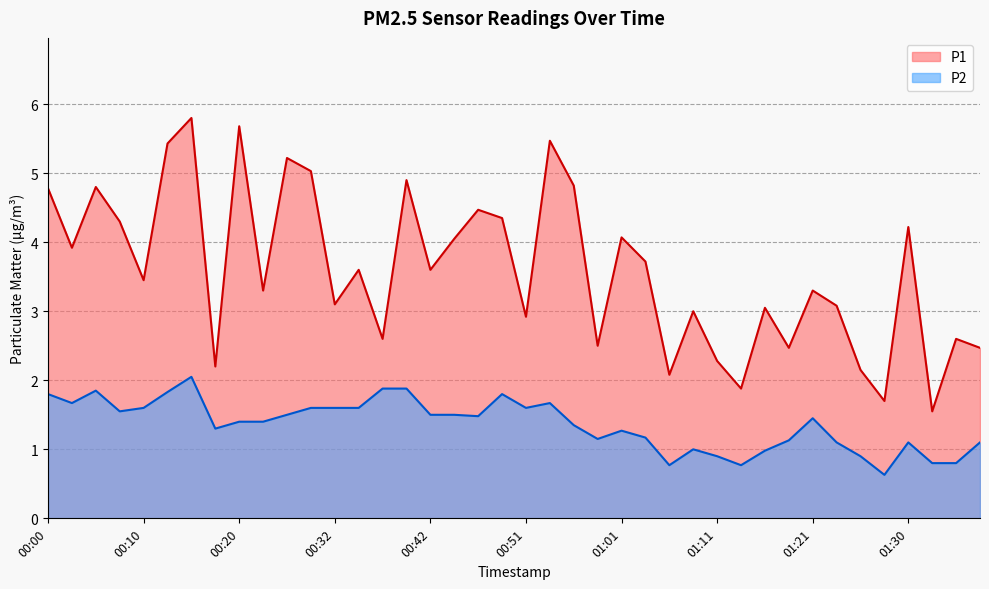

What is the total value across all series at 01:30?

5.3